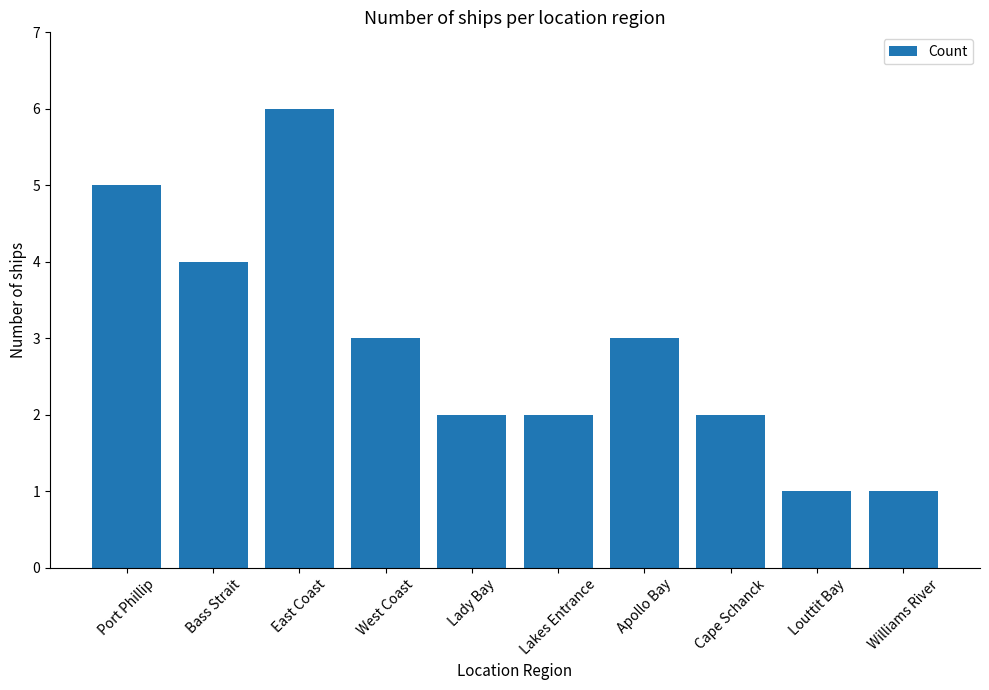

What is the change in value from Apollo Bay to Cape Schanck?

-1